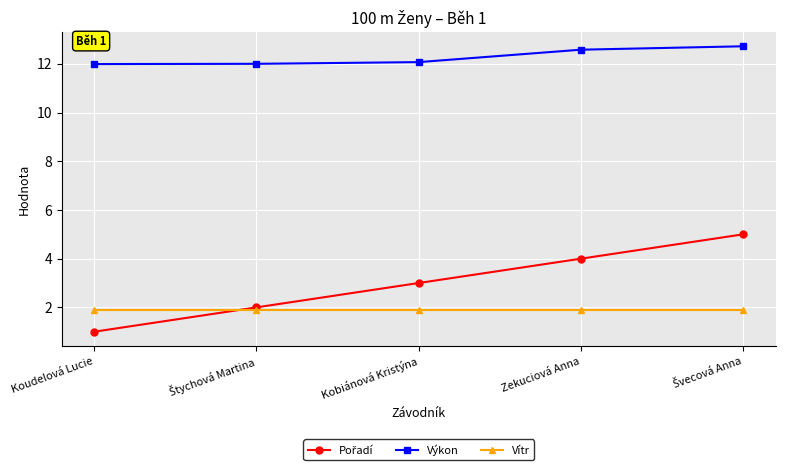

What value does the Výkon series have at Kobiánová Kristýna?

12.1